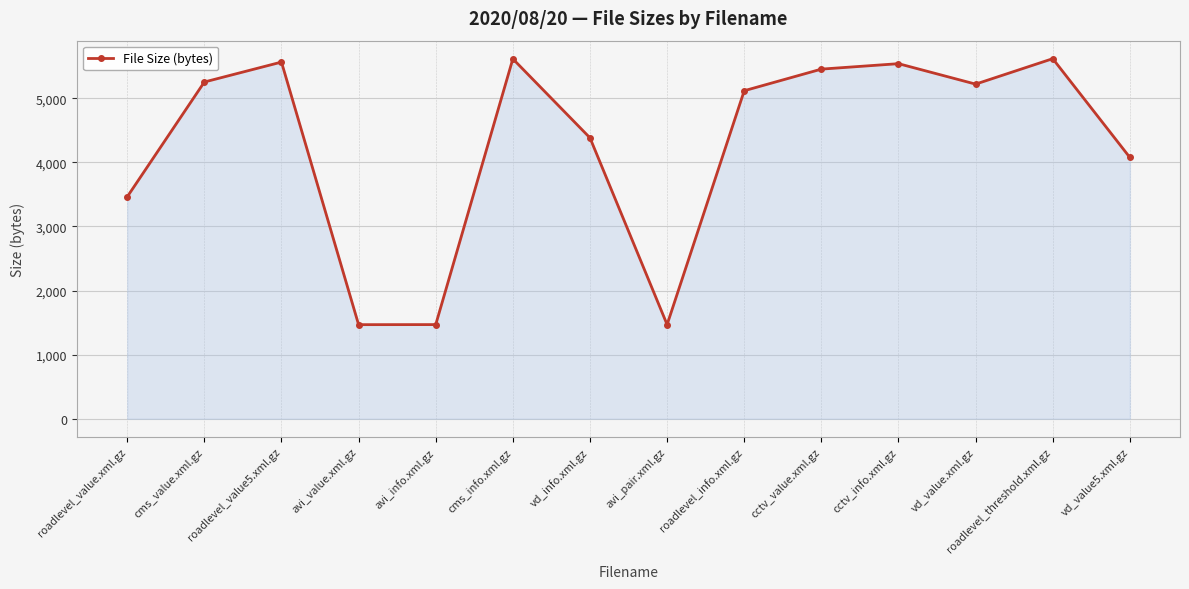

What is the difference between the maximum and second lowest values?

4148